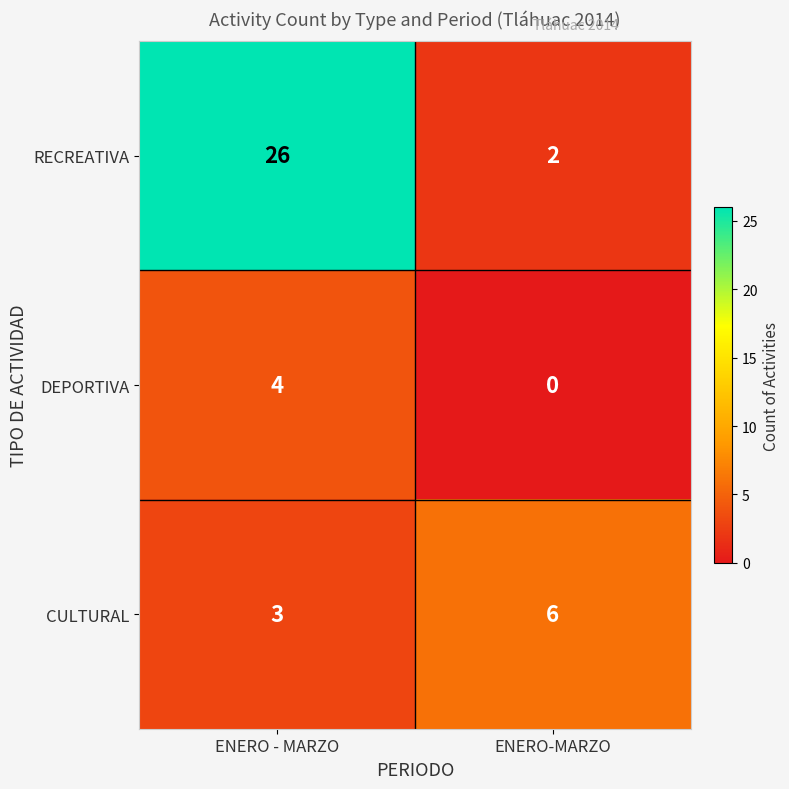

Which series has the largest total across all categories?

RECREATIVA